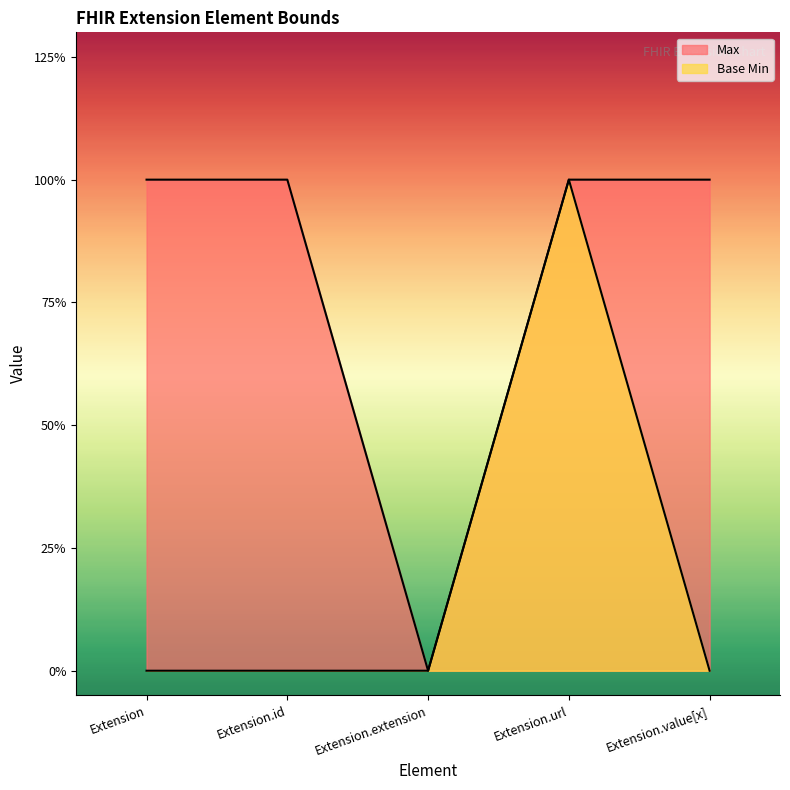

What is the sum of the Max values at Extension.extension and Extension.value[x]?

1